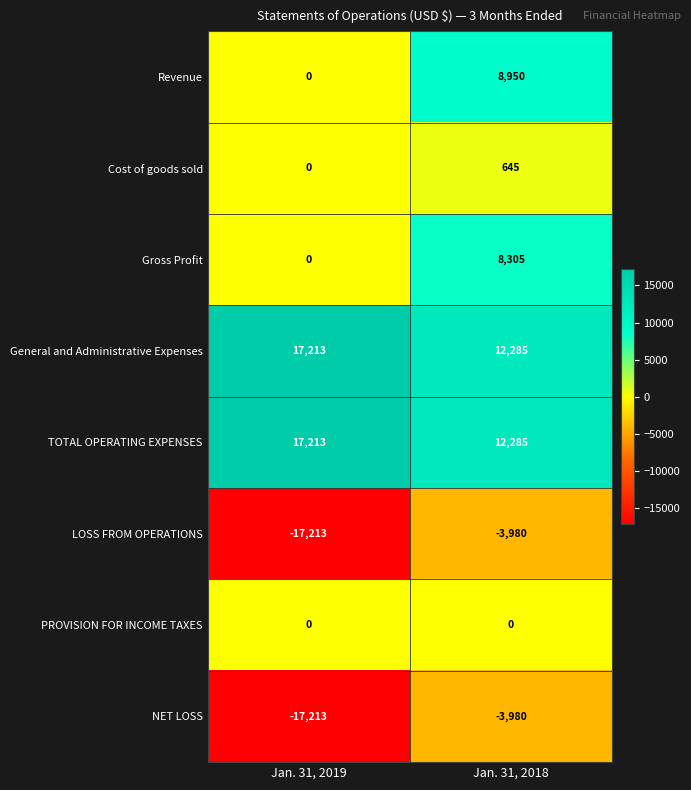

True or false: General and Administrative Expenses has a value of 19594 at Jan. 31, 2018.

False